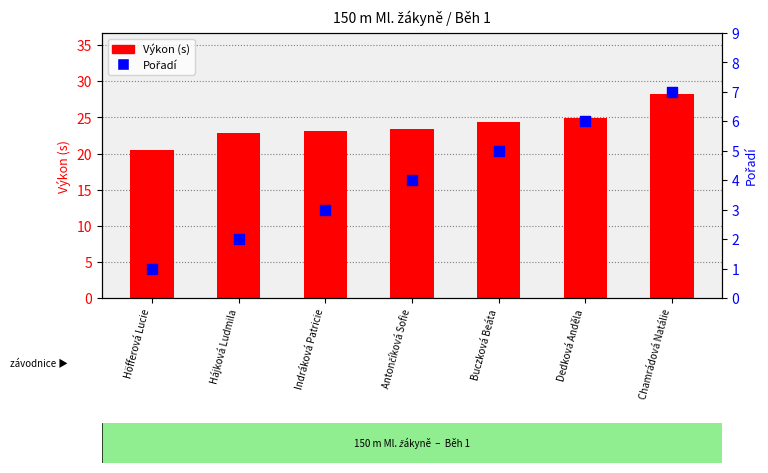

What are all the series names shown in the legend?

Výkon (s), Pořadí